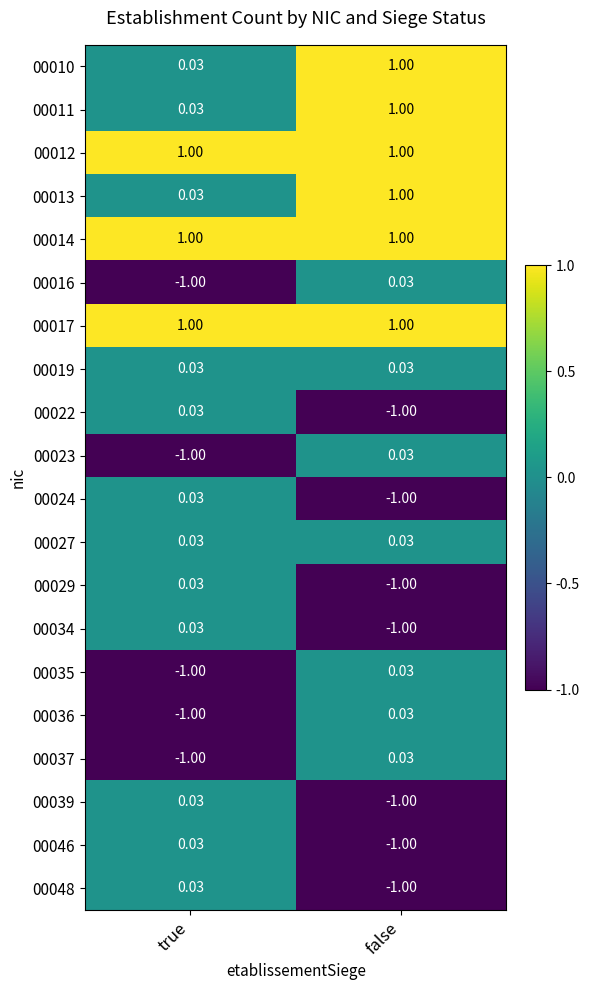

Where does the 00023 series first go above 0?

false